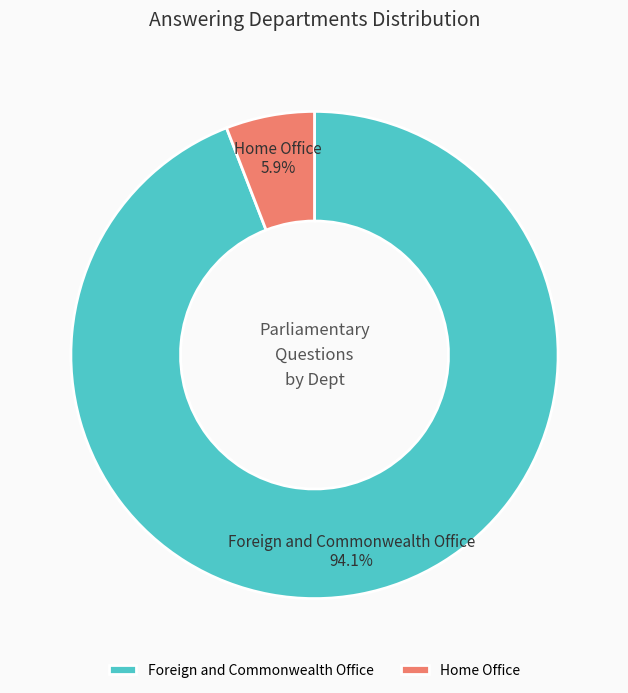

How much of the chart is everything except Home Office?

94.1%